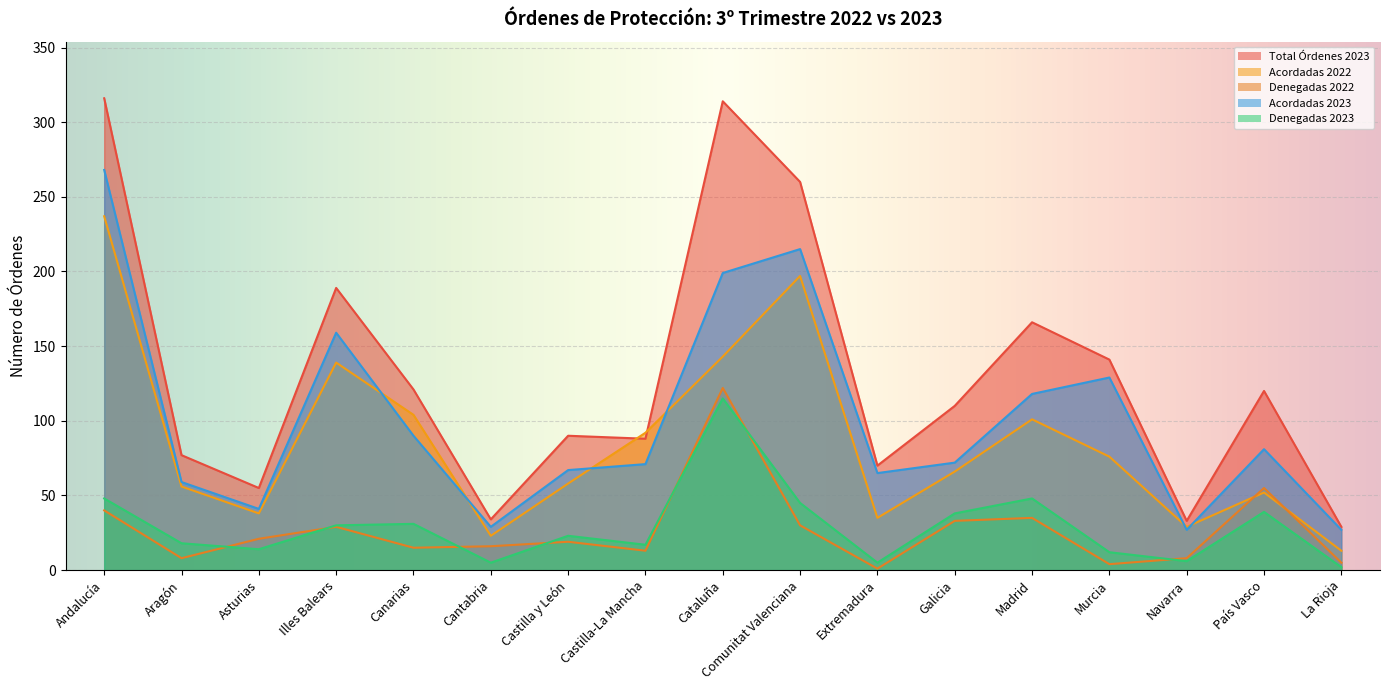

Which has a higher value, Castilla-La Mancha or País Vasco?

País Vasco